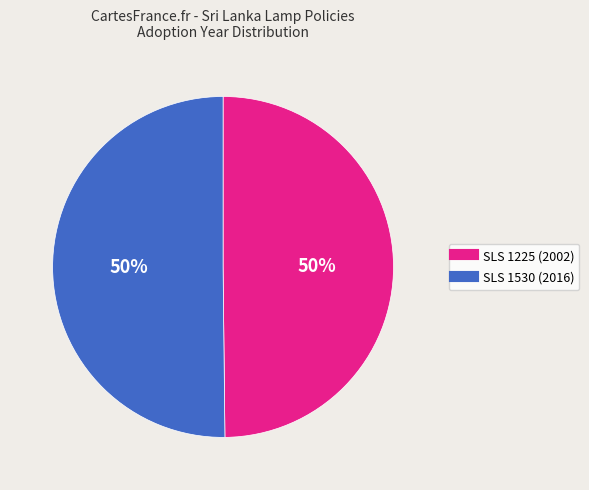

The SLS 1530 (2016) slice represents 61% of the pie. True or false?

False